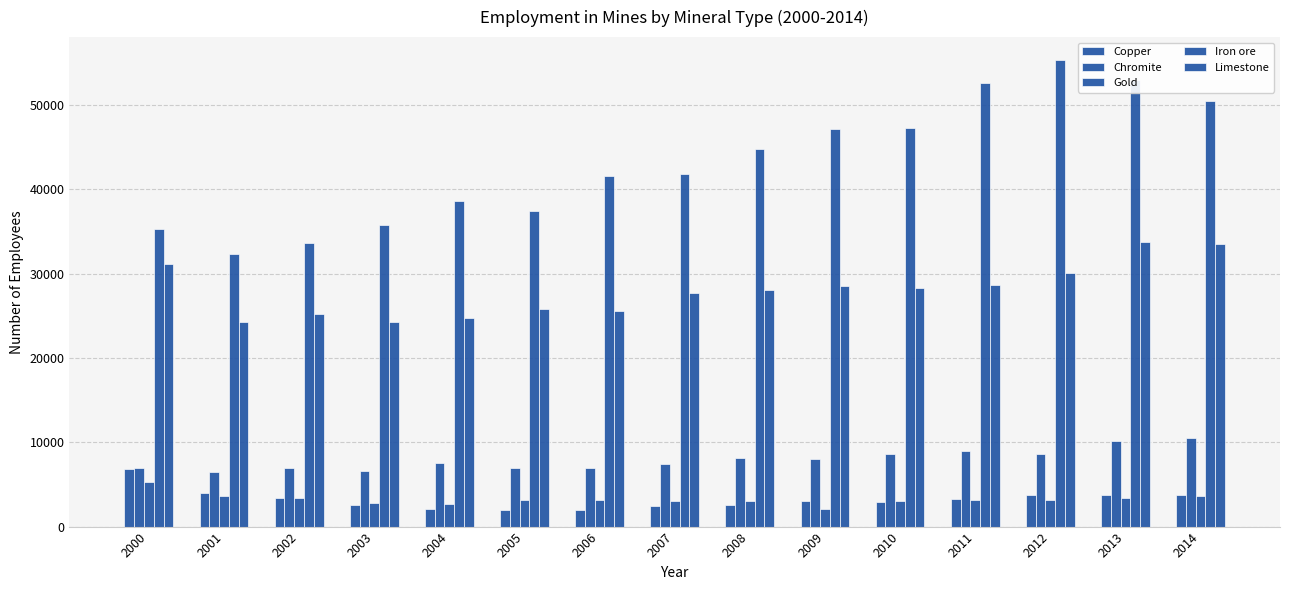

Count the number of categories in the chart.

15